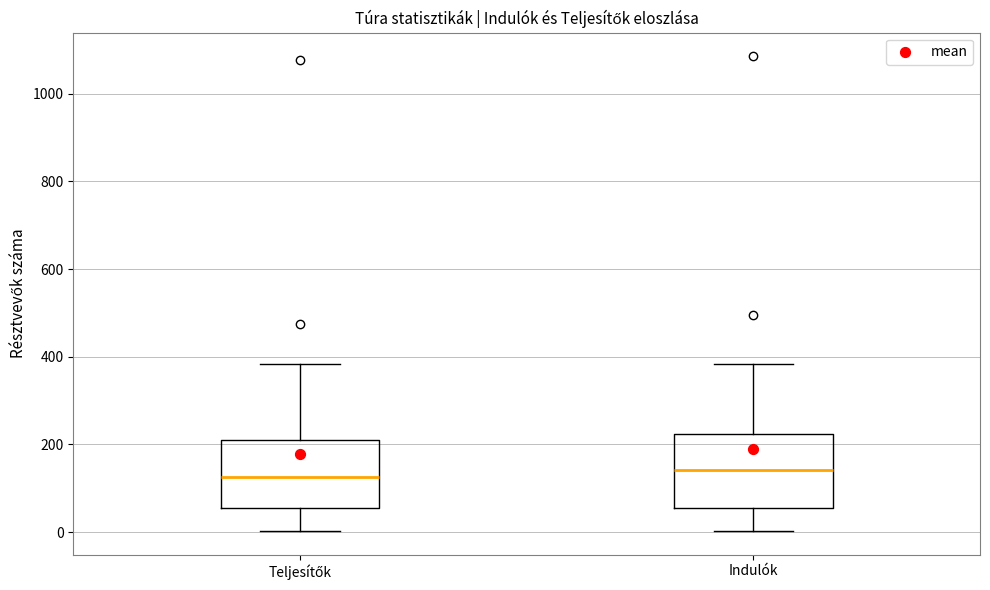

Where is the lower edge of the box for Teljesítők on the y-axis? The values are not printed on the chart, so give them approximately, as read against the axis.

60